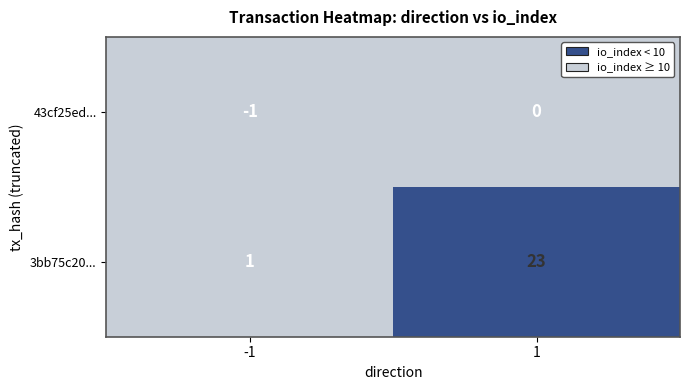

How many distinct data groups are displayed?

2